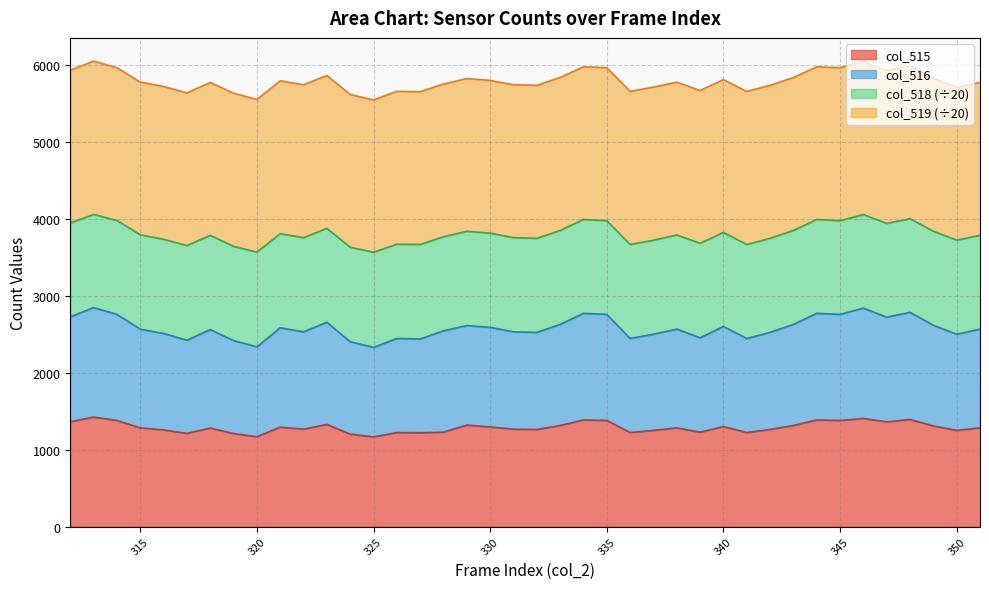

At which category does the chart reach its peak across all series?

313